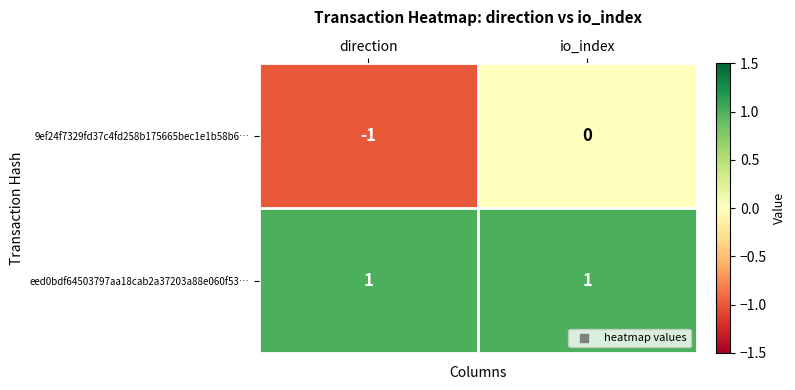

Reading right to left, list all the values displayed in this chart.

9ef24f7329fd37c4fd258b175665bec1e1b58b6…: io_index=0	direction=-1
eed0bdf64503797aa18cab2a37203a88e060f53…: io_index=1	direction=1